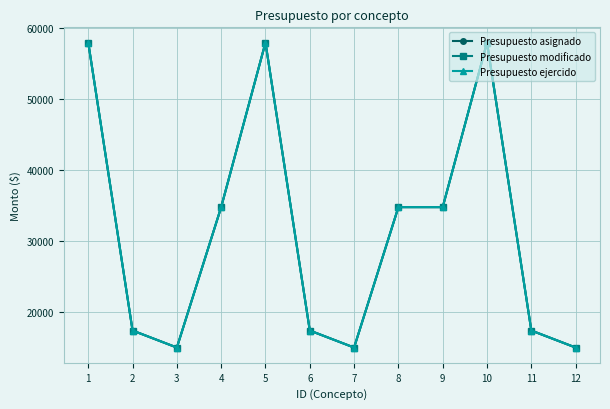

What is the maximum value shown in the chart?

58000